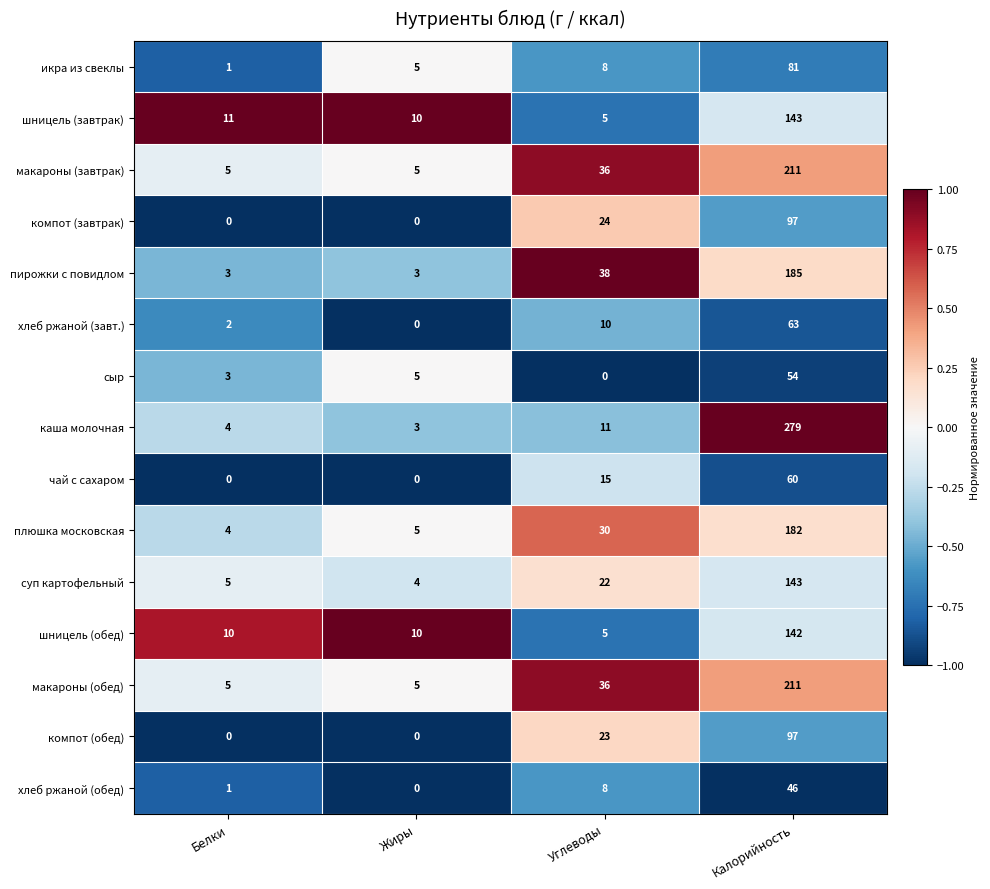

List the labels in order of сыр value, largest first.

Калорийность, Жиры, Белки, Углеводы